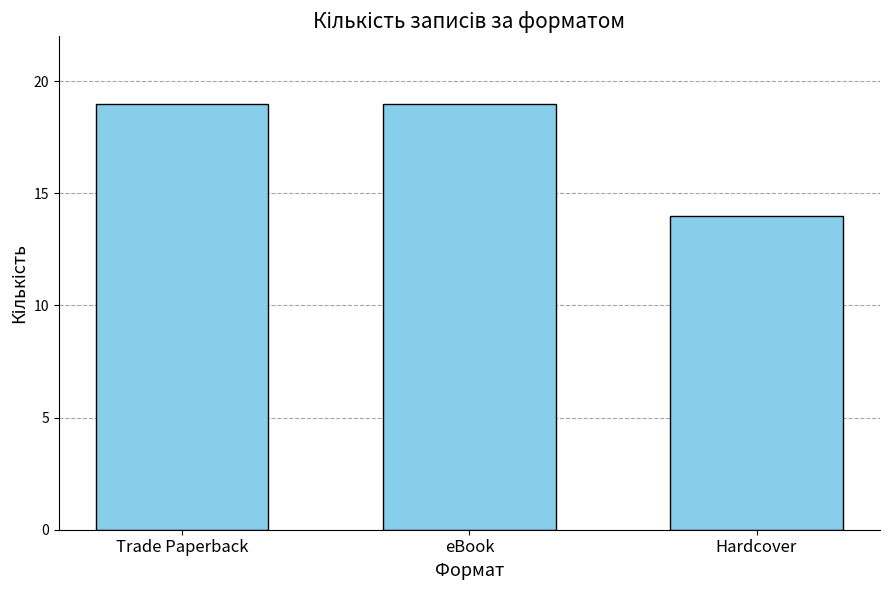

What is the sum of all values?

52